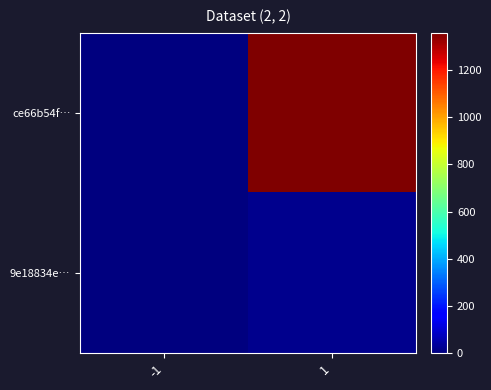

Which series changed the most between -1 and 1?

ce66b54f…